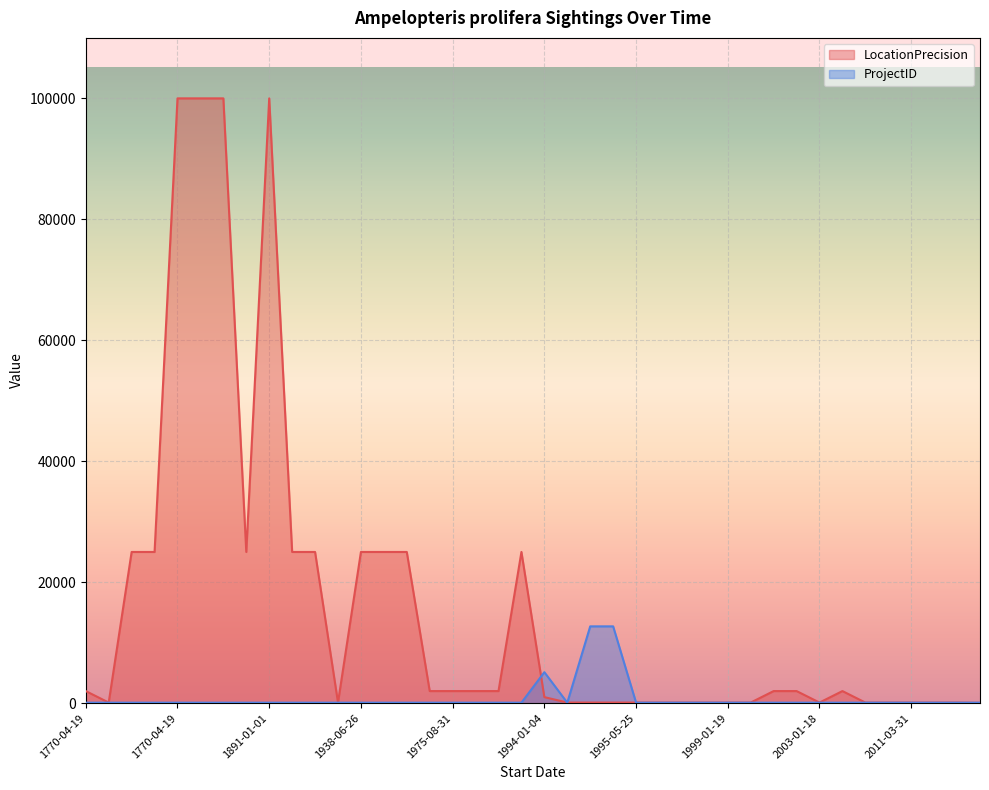

Reading left to right, what are all the values shown in this chart?

LocationPrecision: 2000	100	25000	25000	100000	100000	100000	25000	100000	25000	25000	100	25000	25000	25000	2000	2000	2000	2000	25000	1000	100	100	100	100	100	100	100	100	100	2000	2000	100	2000	100	100	100	100	100	50
ProjectID: 82	82	82	82	82	82	82	82	82	82	82	82	82	82	82	82	82	82	82	82	5125	82	12700	12700	82	82	82	82	82	82	82	82	82	82	82	82	82	82	82	82